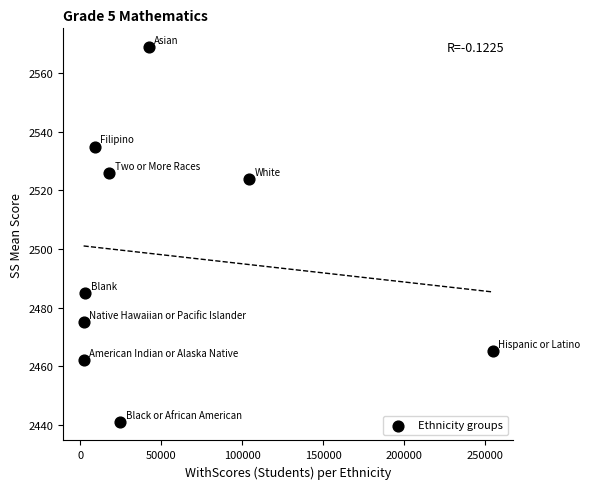

What is the range of X values (max minus min)?

252420